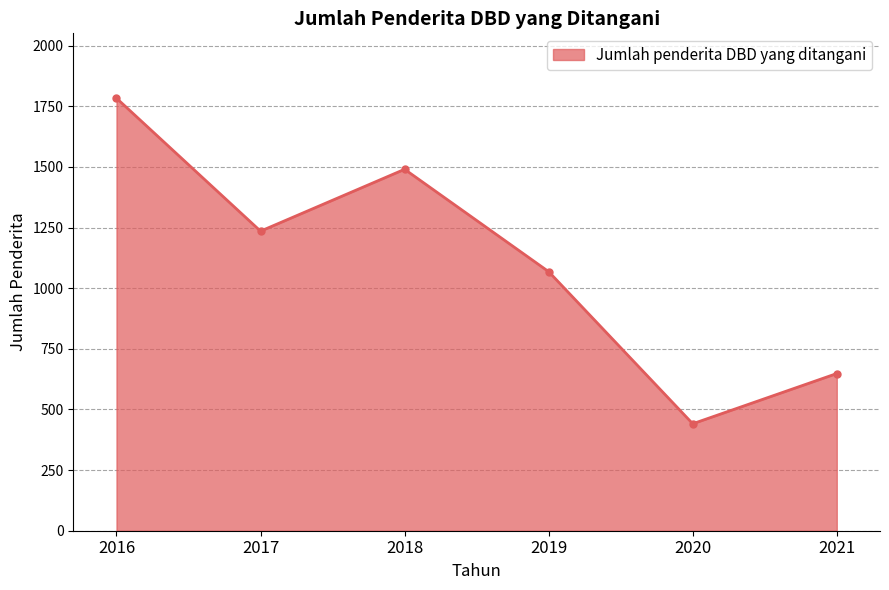

What is the difference between the second highest and second lowest values?

842